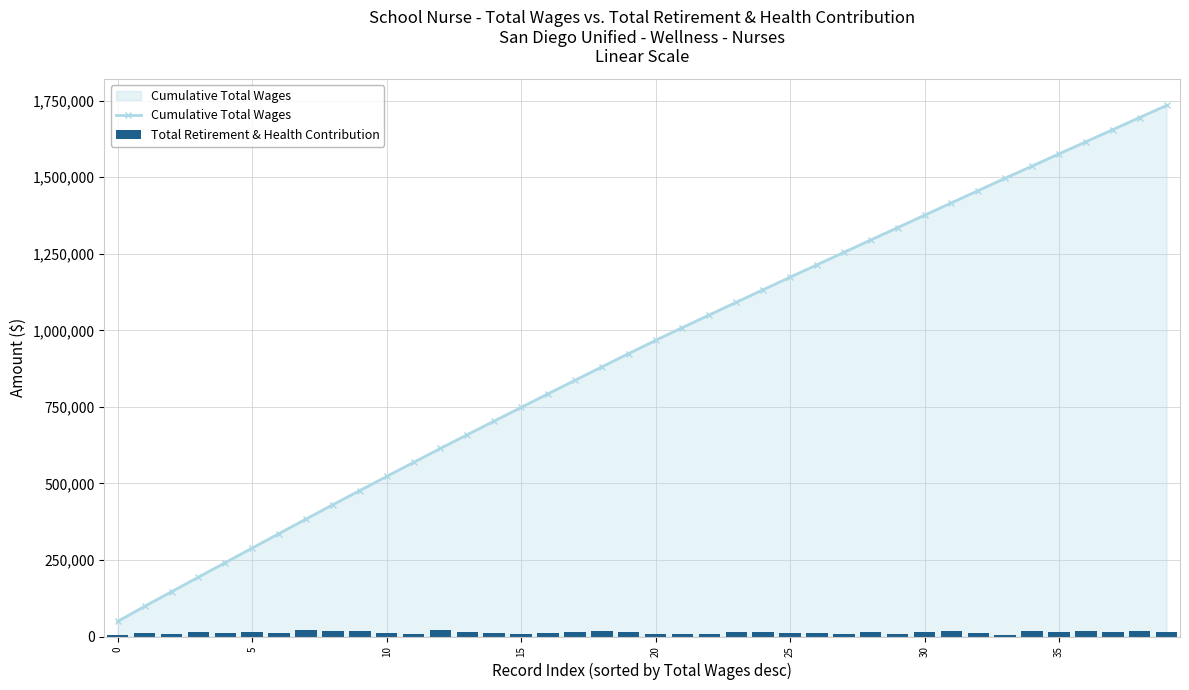

What is the lowest value of the Cumulative Total Wages series?

49462